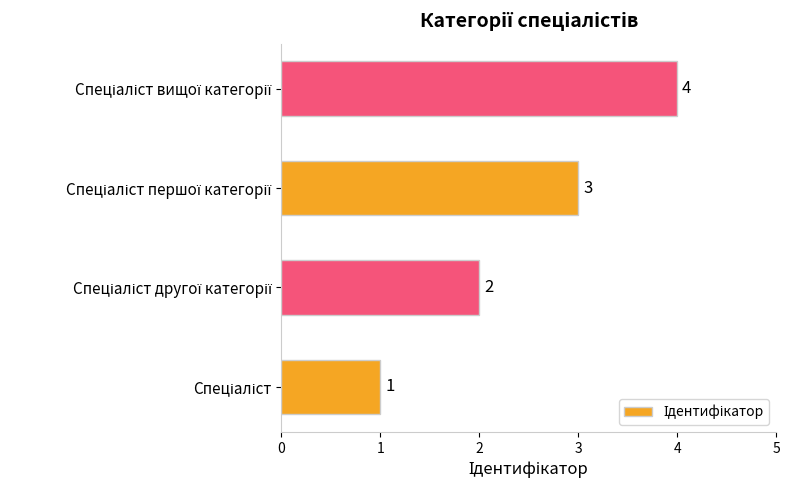

Count the values in the range 2 to 4.

3